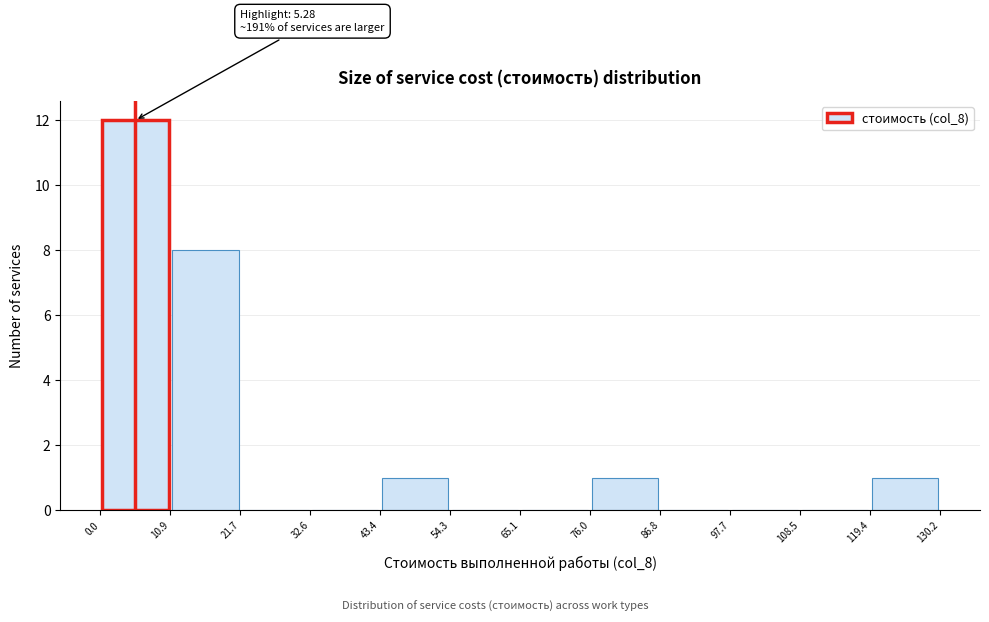

Which range on the x-axis has the tallest bar?

0.0 to 10.9